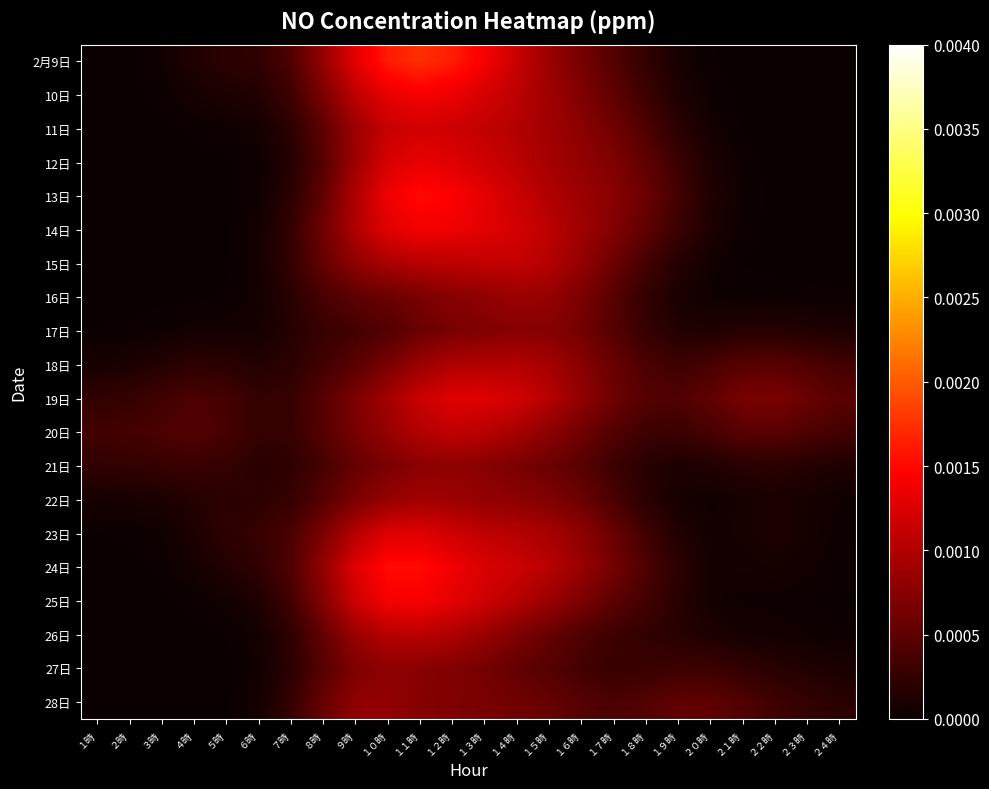

At ２１時, list the series in order from largest to smallest.

19日, 20日, 18日, 28日, 27日, 21日, 17日, 23日, 22日, 26日, 24日, 25日, 13日, 16日, 14日, 12日, 15日, 11日, 10日, 2月9日